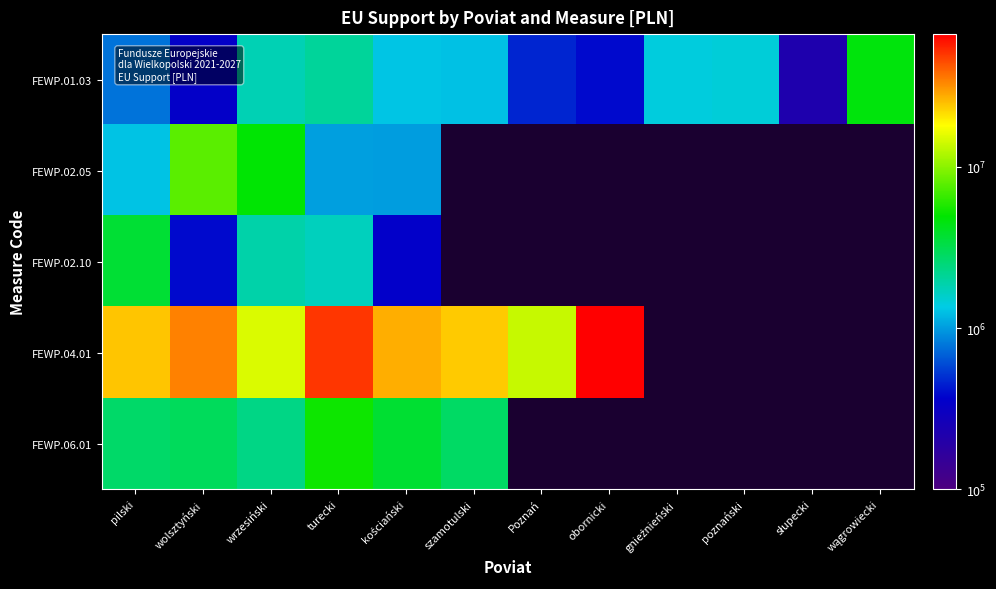

The FEWP.06.01 series shows 1392088.1 at wrzesiński. True or false?

False